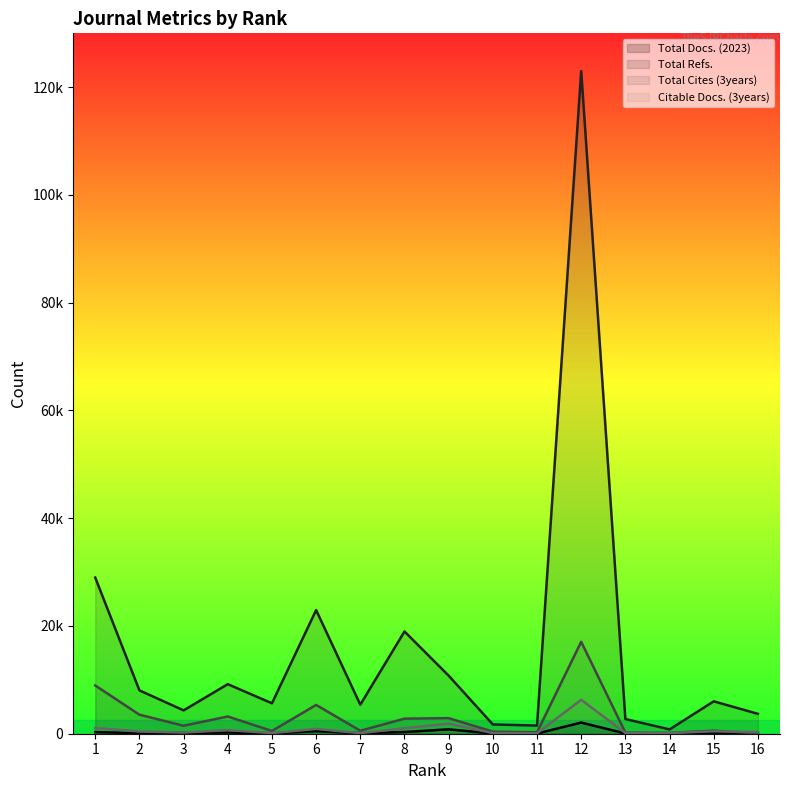

At which category does Total Docs. (2023) reach its first local peak?

4